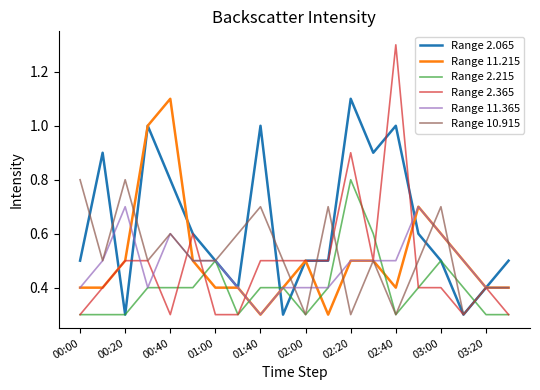

Which series has the largest range (max minus min)?

Range 2.365